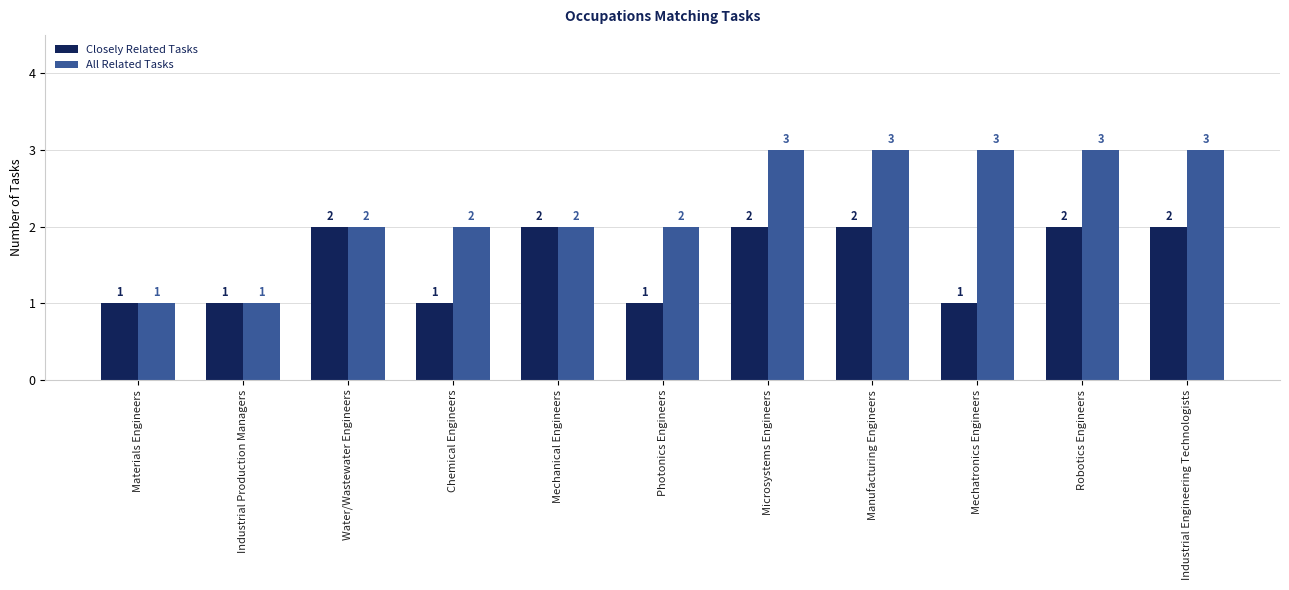

Reading right to left, what are all the values shown in this chart?

Closely Related Tasks: Industrial Engineering Technologists=2	Robotics Engineers=2	Mechatronics Engineers=1	Manufacturing Engineers=2	Microsystems Engineers=2	Photonics Engineers=1	Mechanical Engineers=2	Chemical Engineers=1	Water/Wastewater Engineers=2	Industrial Production Managers=1	Materials Engineers=1
All Related Tasks: Industrial Engineering Technologists=3	Robotics Engineers=3	Mechatronics Engineers=3	Manufacturing Engineers=3	Microsystems Engineers=3	Photonics Engineers=2	Mechanical Engineers=2	Chemical Engineers=2	Water/Wastewater Engineers=2	Industrial Production Managers=1	Materials Engineers=1